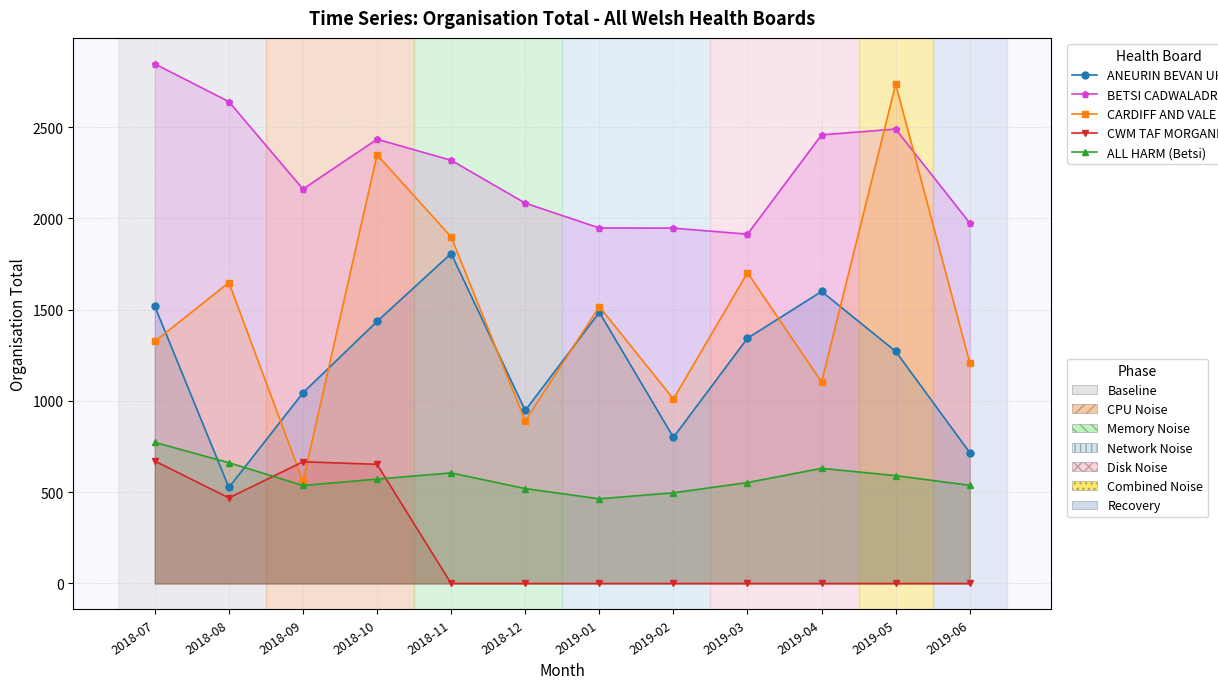

What is the label of the 3rd point from the right?

2019-04